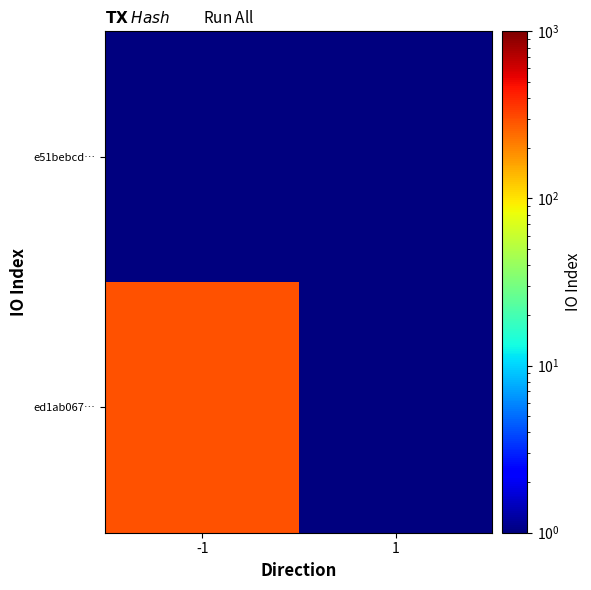

Reading left to right, what are all the values shown in this chart?

ed1ab067…: -1=295.0	1=0.5
e51bebcd…: -1=0.5	1=0.5